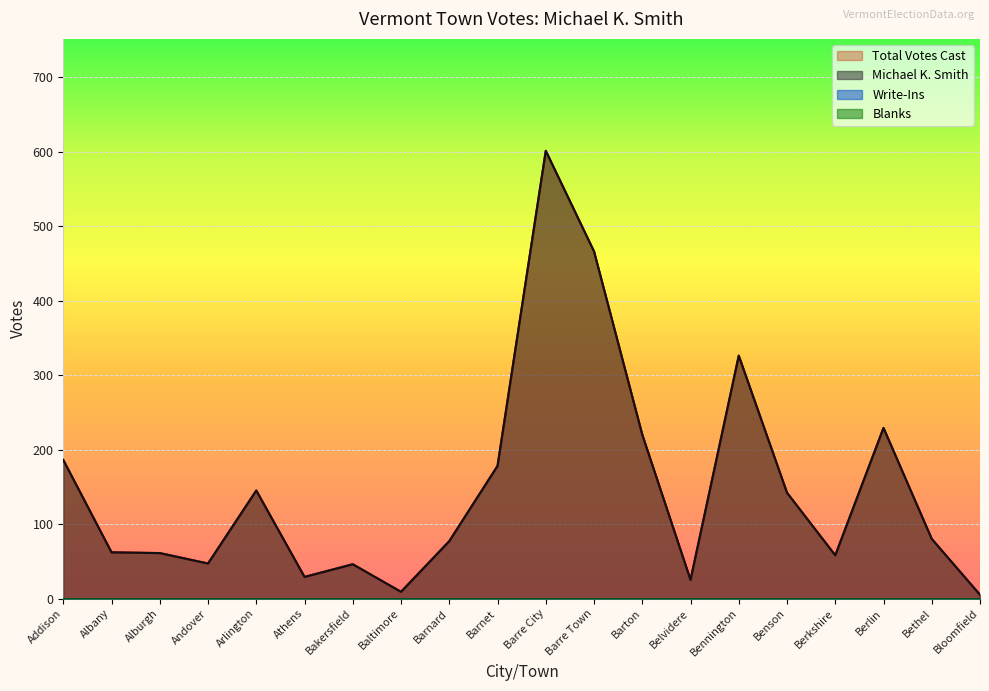

What is the approximate value of Michael K. Smith at Barre Town?

466